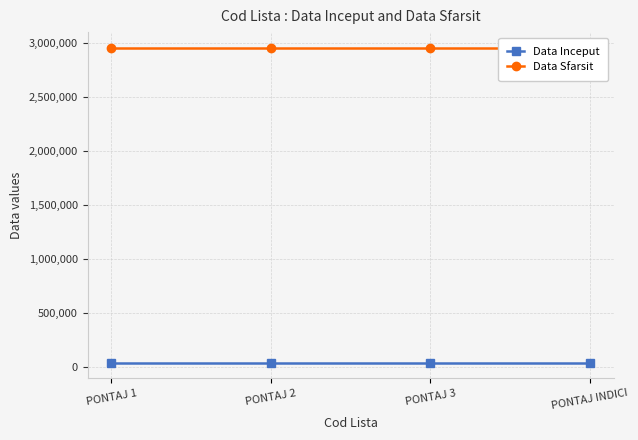

At which label is Data Sfarsit closest to 2958465?

PONTAJ 1